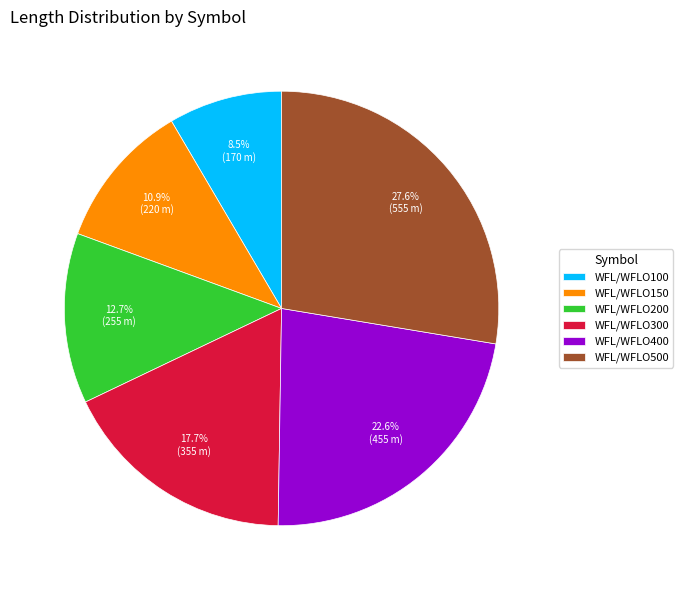

What percentage is the WFL/WFLO300 slice, to the nearest percent?

18%